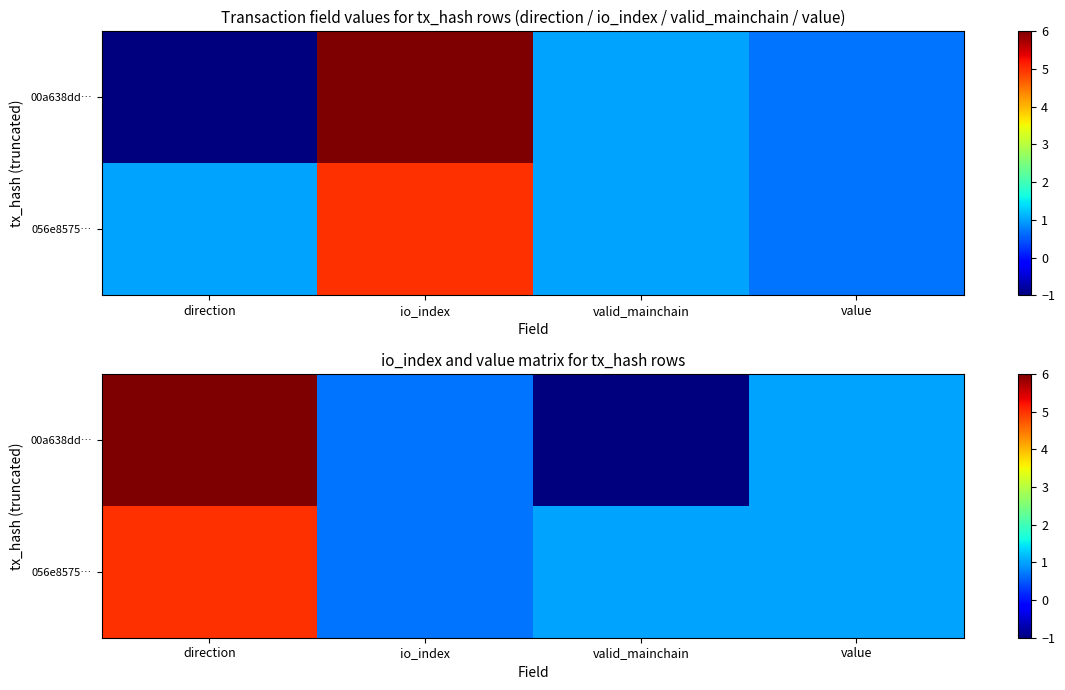

The value of 00a638dd… at direction is 6.0. True or false?

True